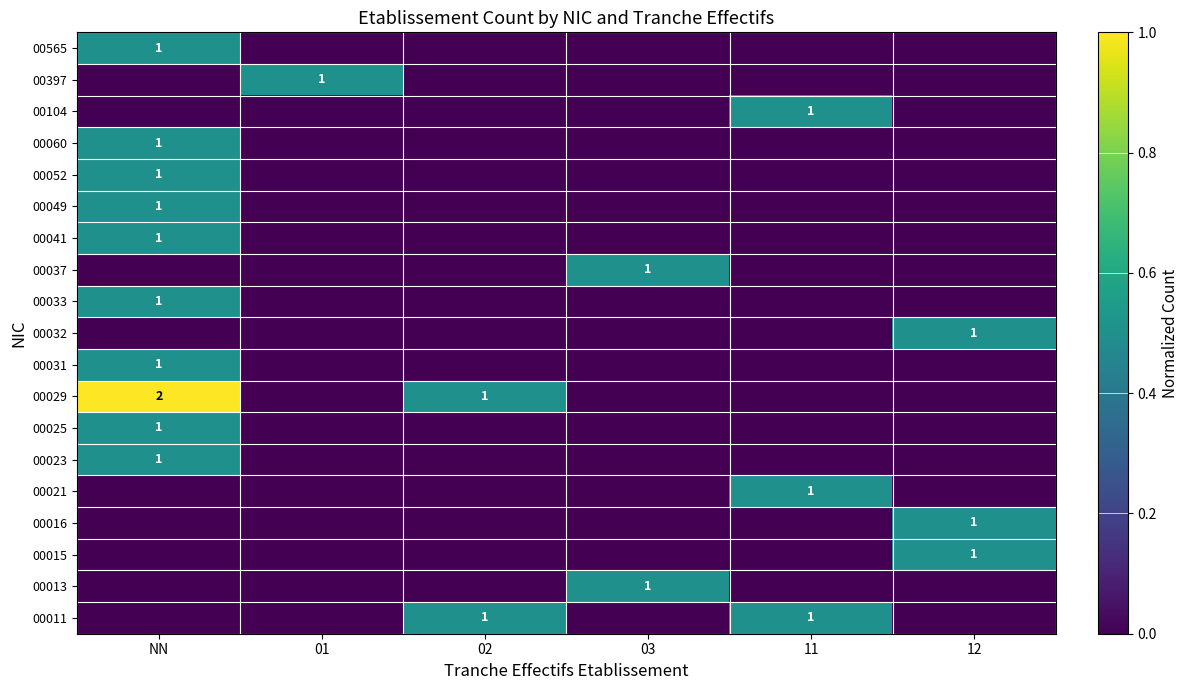

Which category has the highest value across all series?

NN